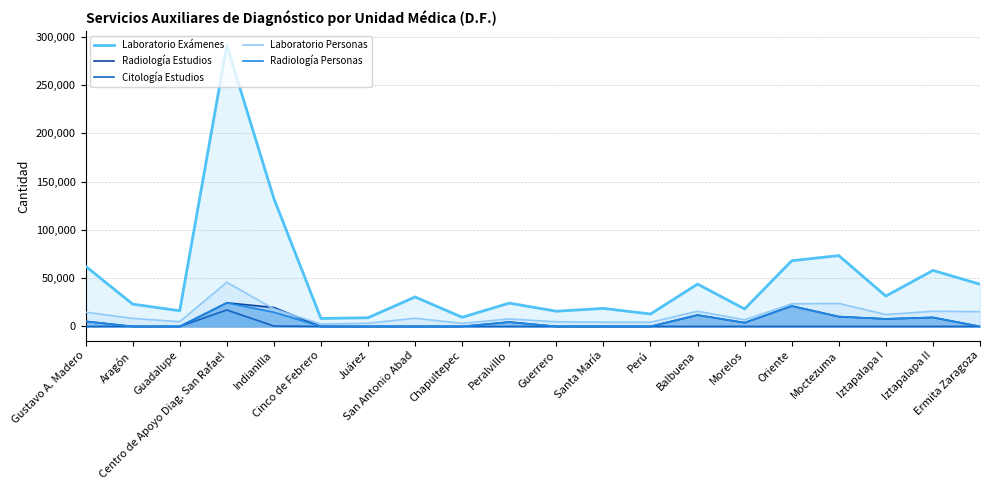

Which series has the largest range (max minus min)?

Laboratorio Exámenes